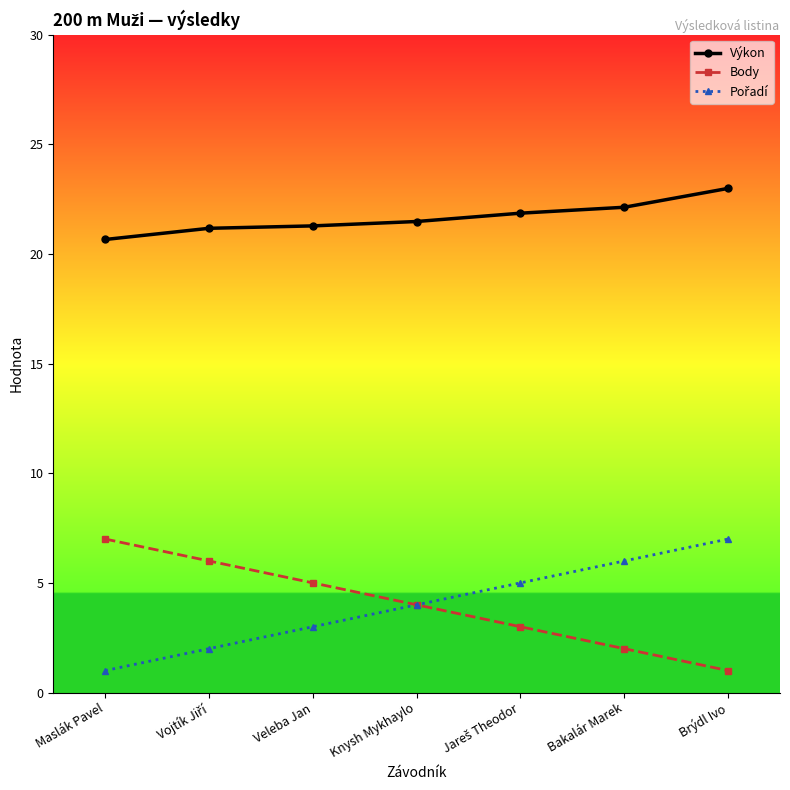

What is the value of the Body point at the 2nd from the left?

6.0